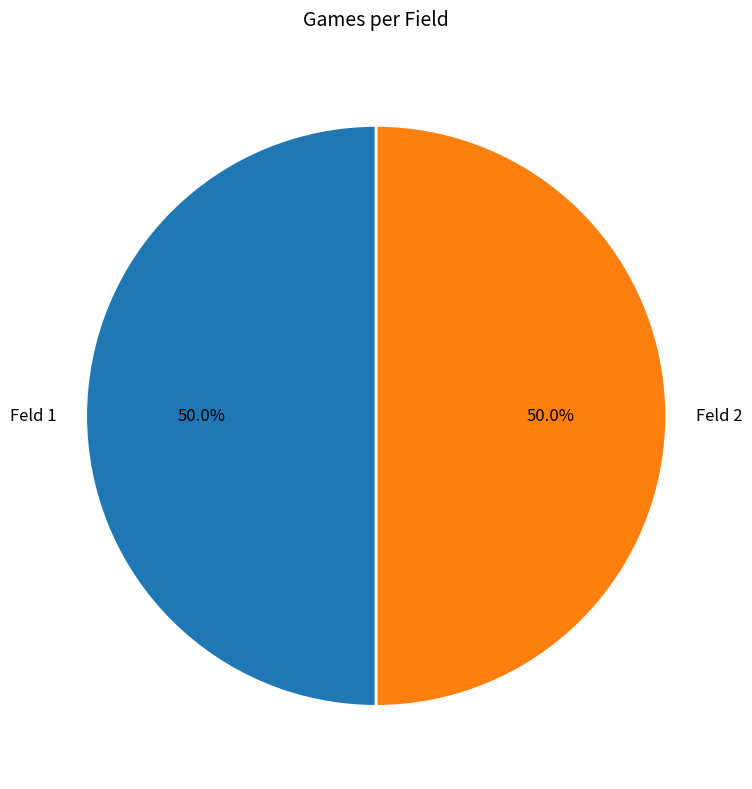

Approximately how many times larger is the value at Feld 2 compared to Feld 1?

1.0